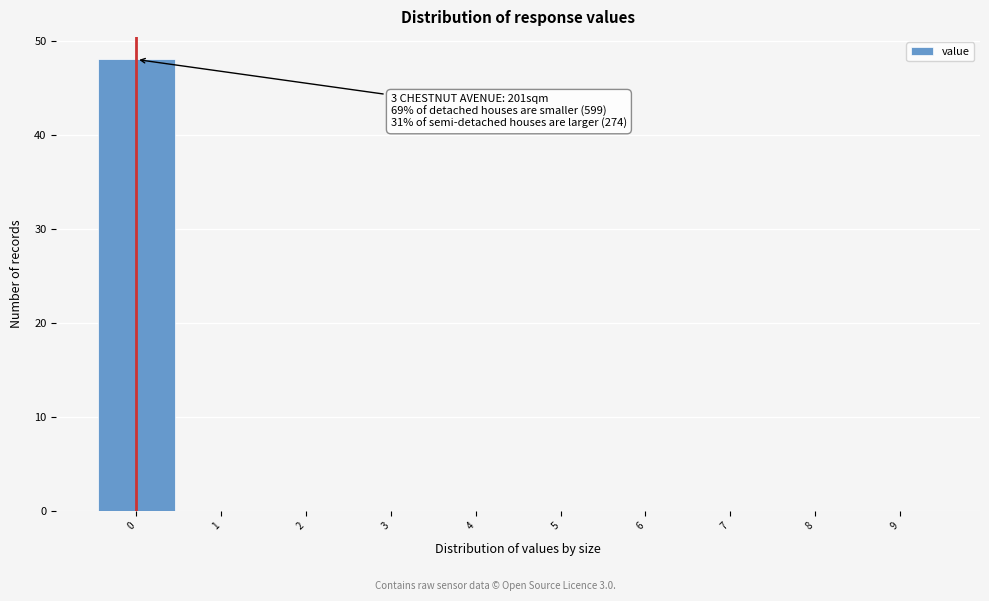

Which range on the x-axis has the tallest bar?

-0.5 to 0.5